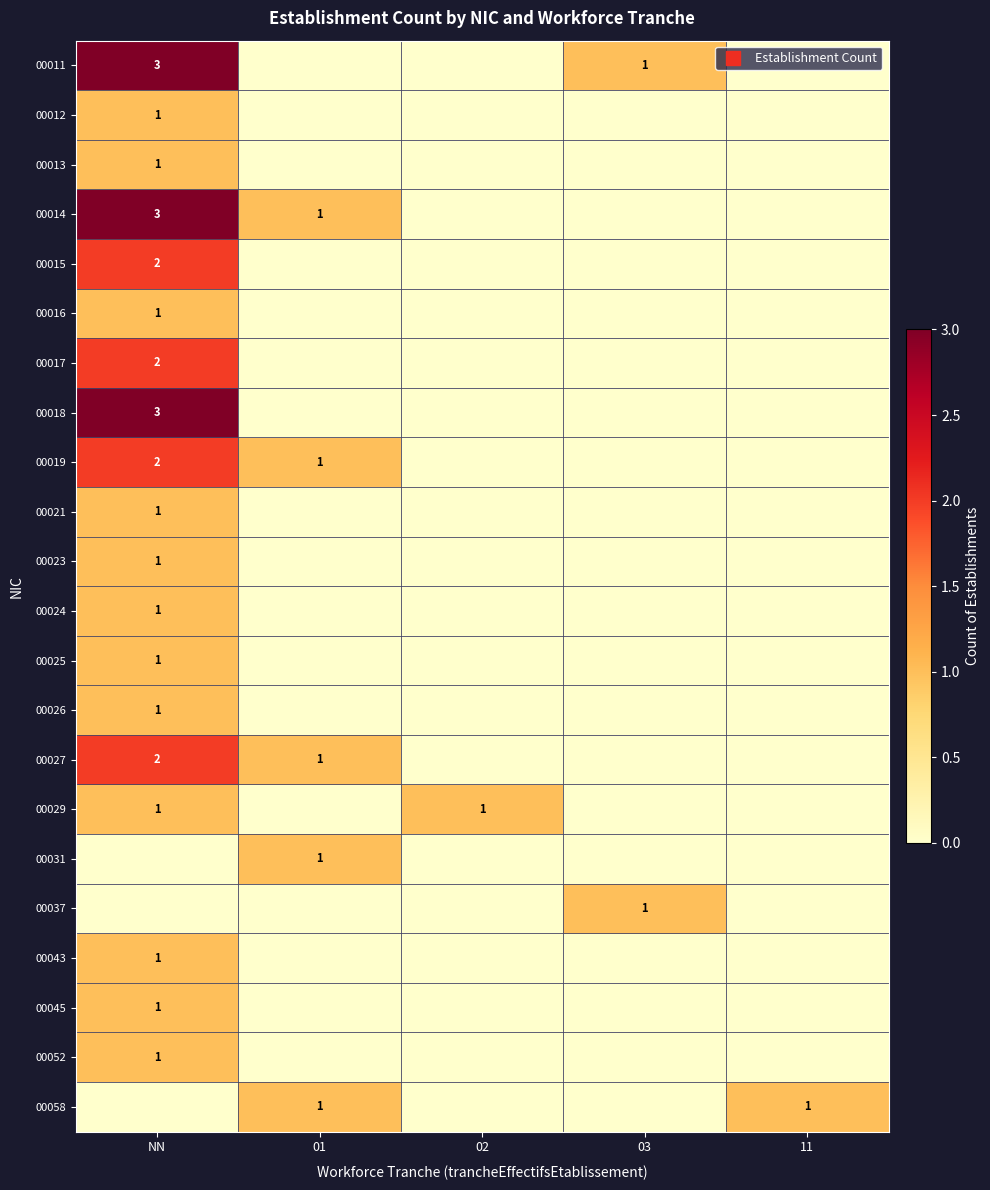

What is the difference between the highest and lowest values at 11?

1